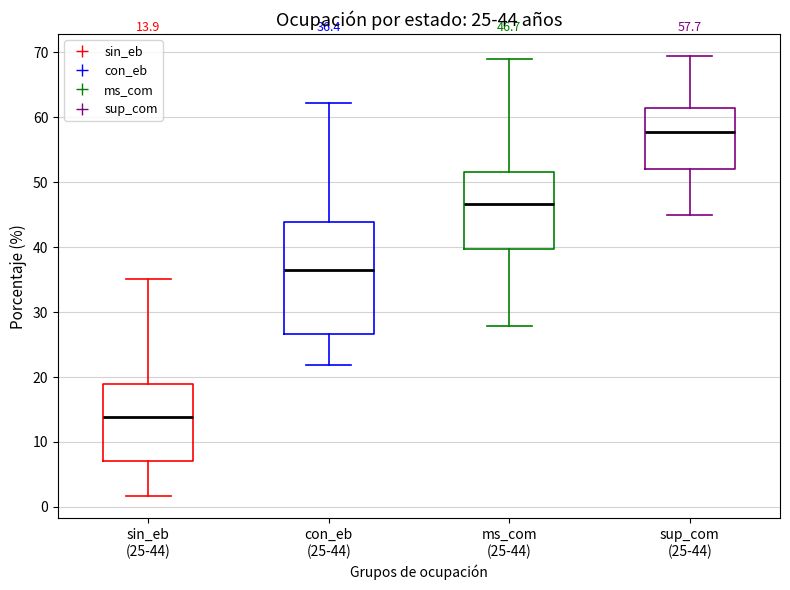

Comparing the boxes themselves (not the whiskers), which one is the tallest?

con_eb (25-44)